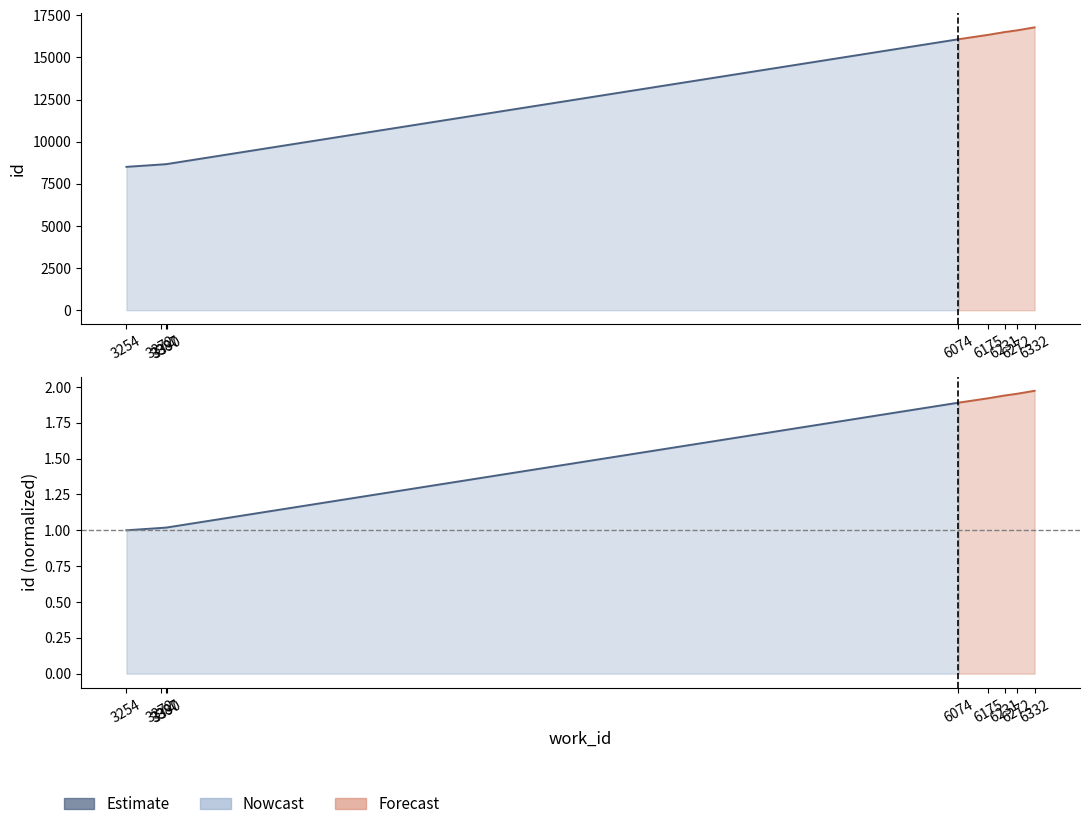

Does the chart have visible grid lines?

No